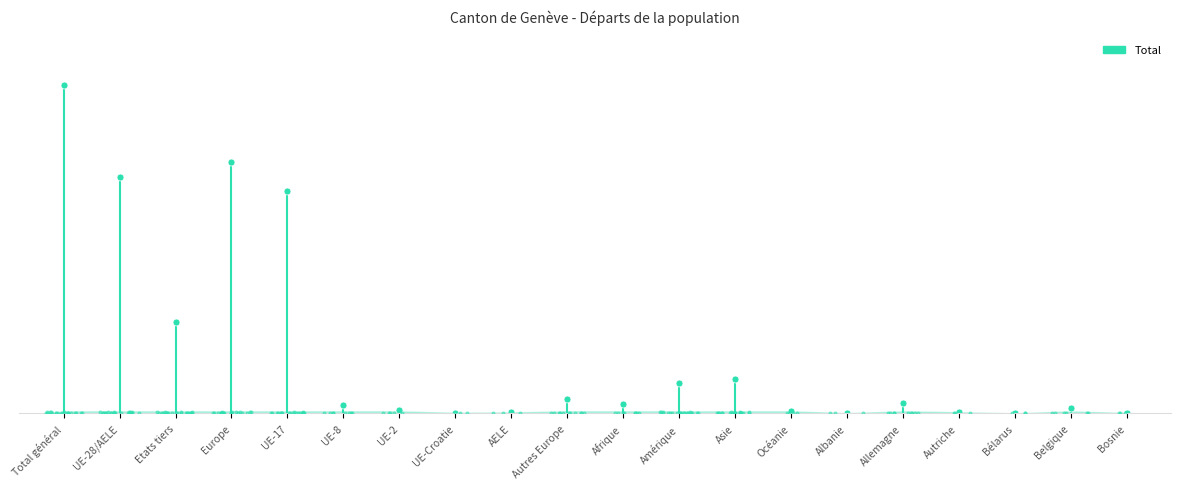

What is the change in value from UE-8 to Belgique?

-70